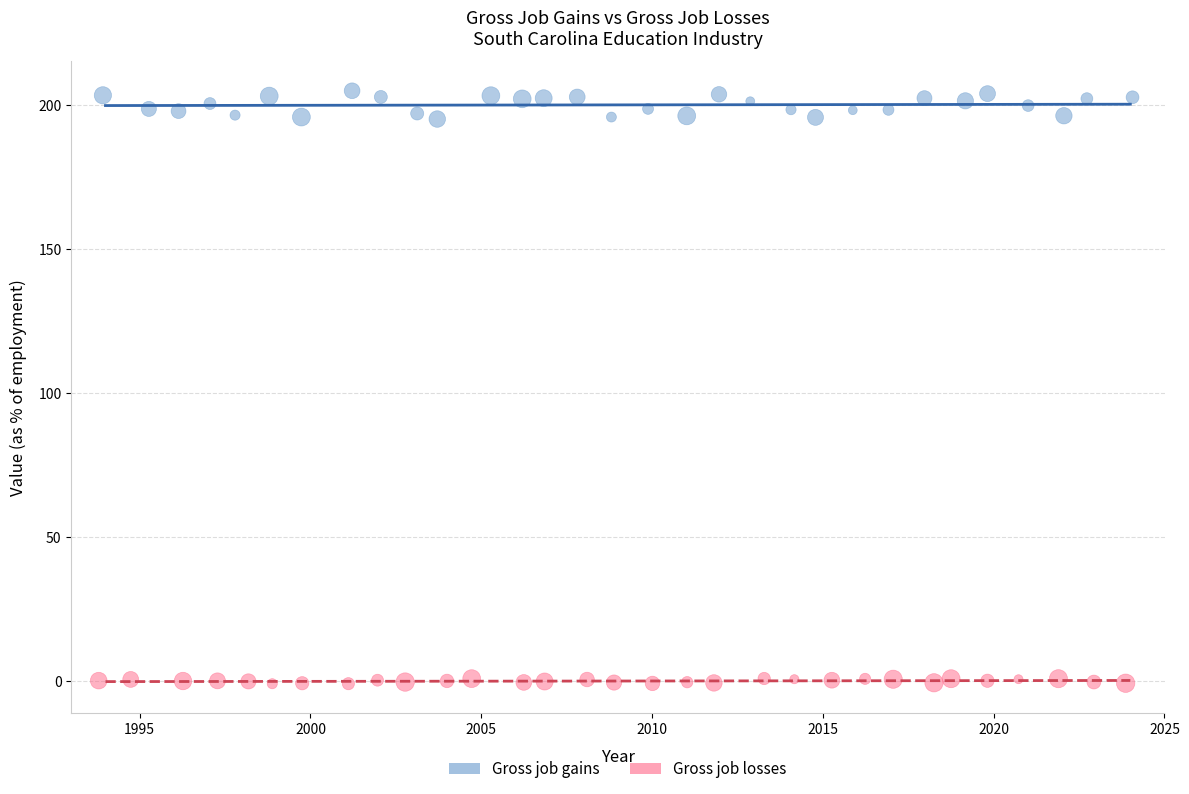

Which series reaches the minimum Y coordinate?

Gross job losses